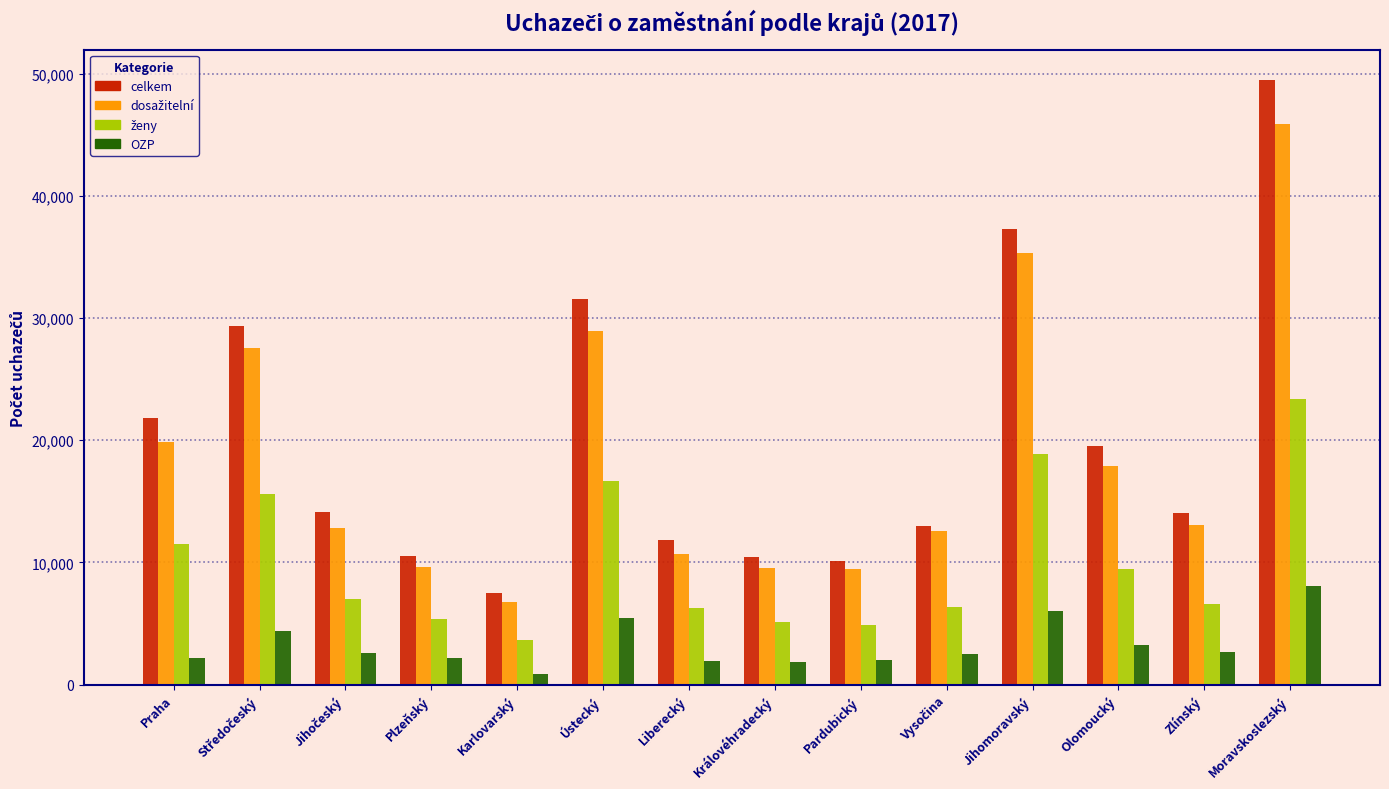

What is the sum of the OZP values at Olomoucký and Jihomoravský?

9301